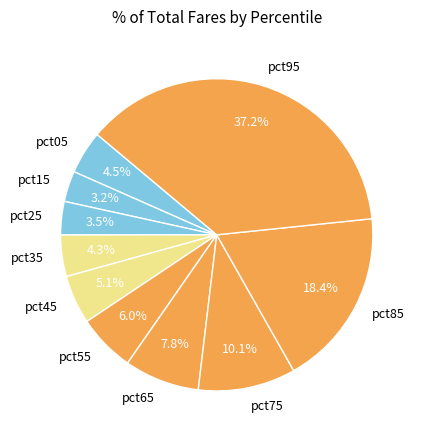

Is there a majority slice in this chart?

No